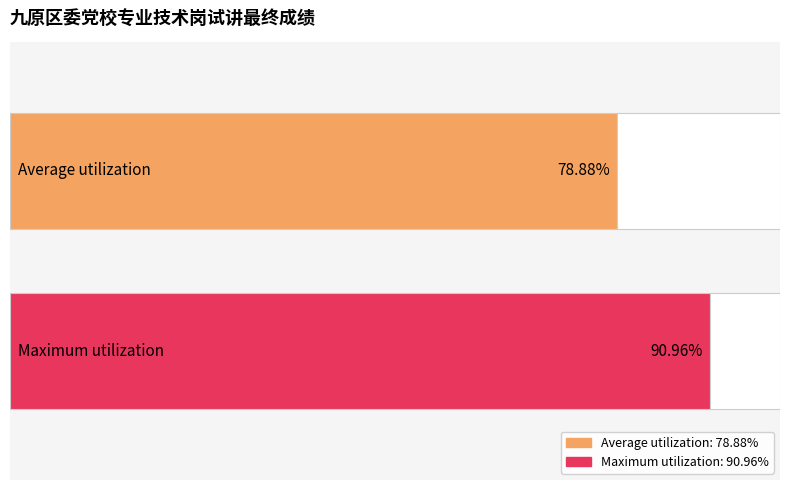

What is the average value?

78.9